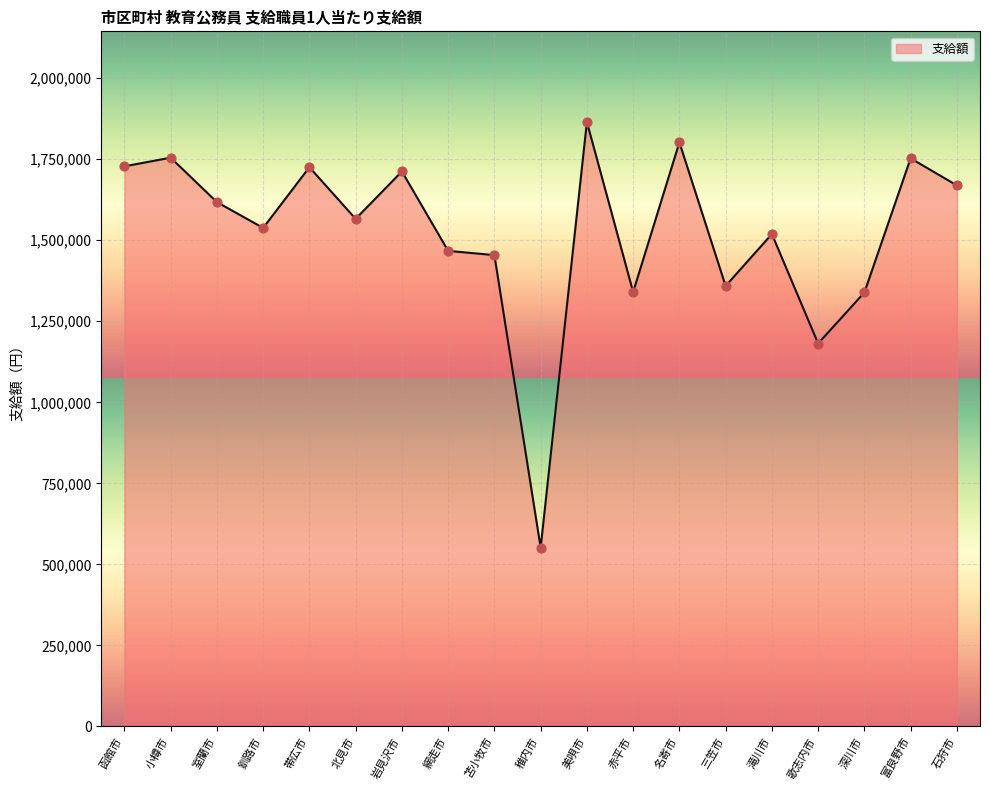

Between 滝川市 and 富良野市, which is larger?

富良野市